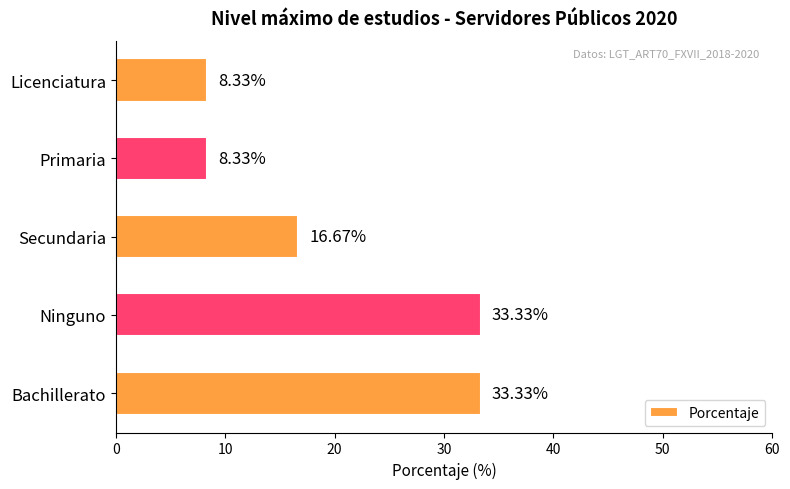

What is the average value?

20.0